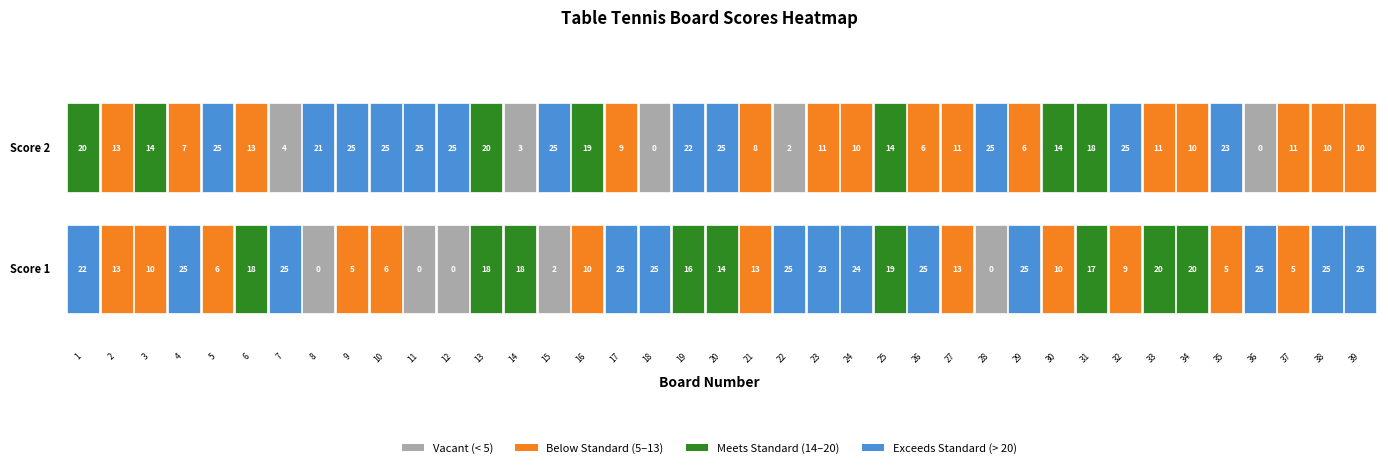

How many data points in Score 2 are above 13?

19